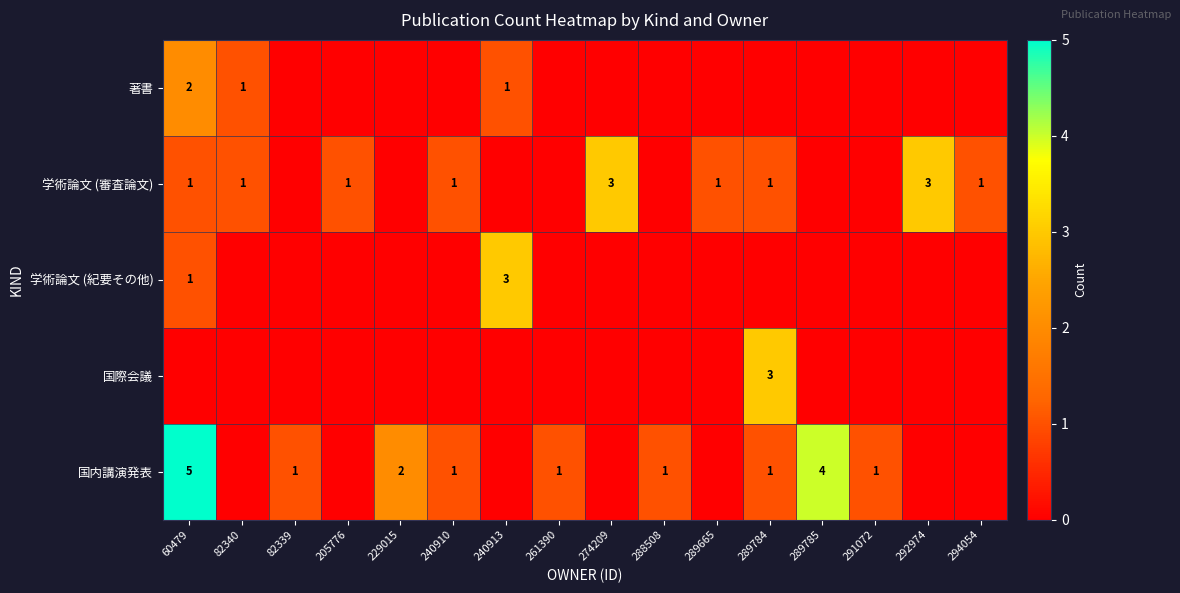

The 国際会議 series shows 5 at 289784. True or false?

False